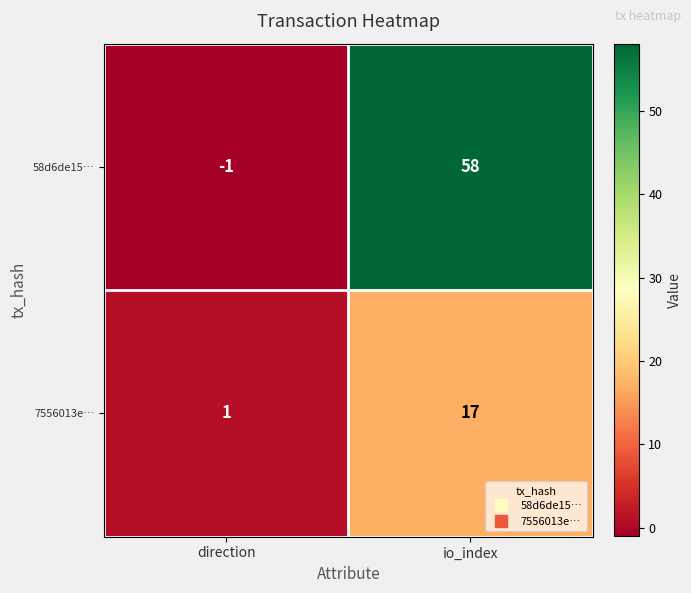

At how many categories does at least one series exceed 0?

2